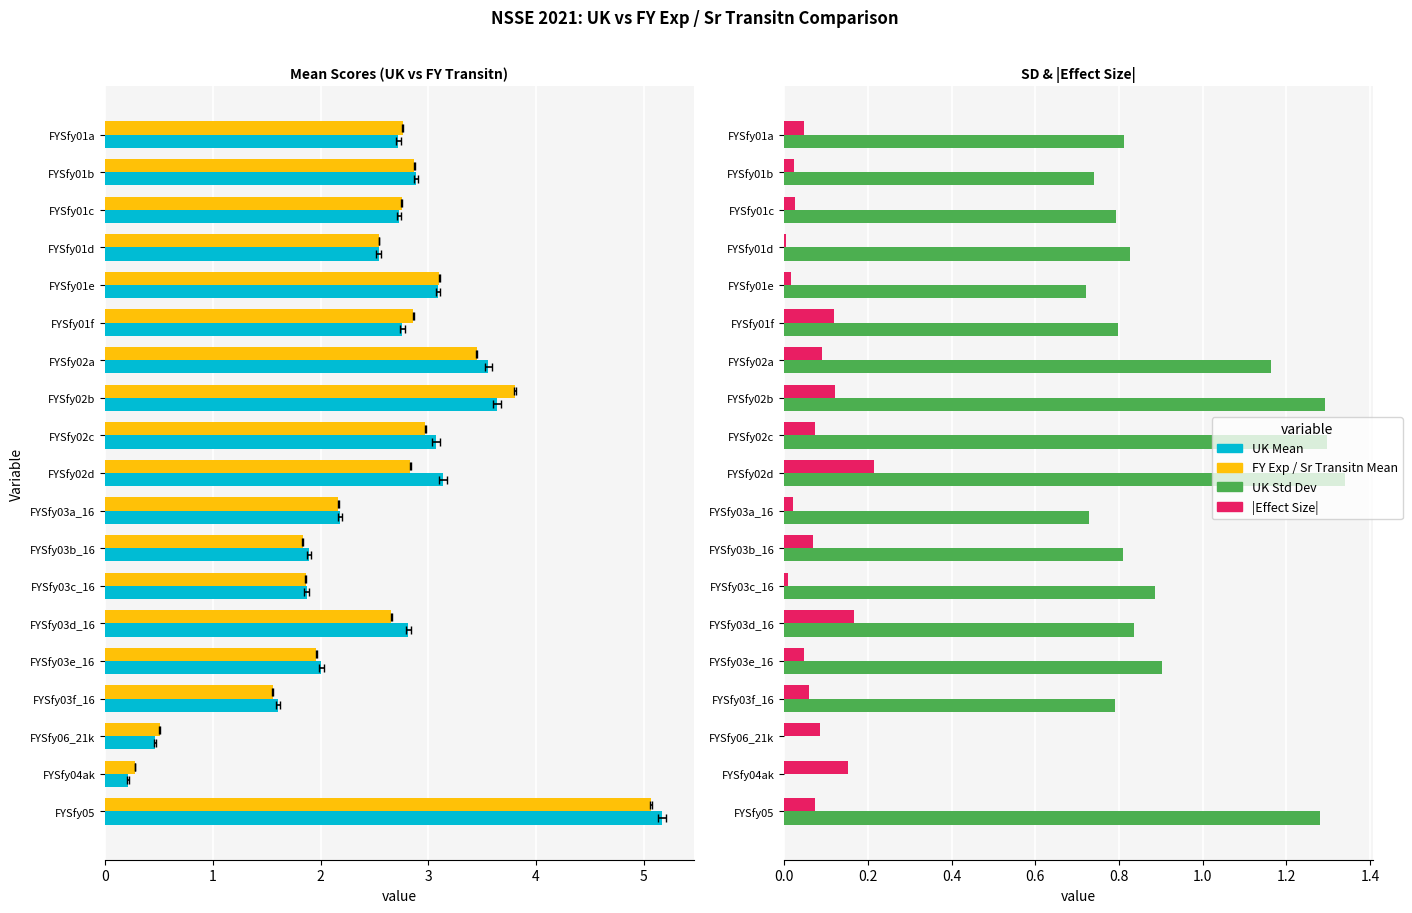

True or false: UK Mean has a value of 4.8 at FYSfy02a.

False